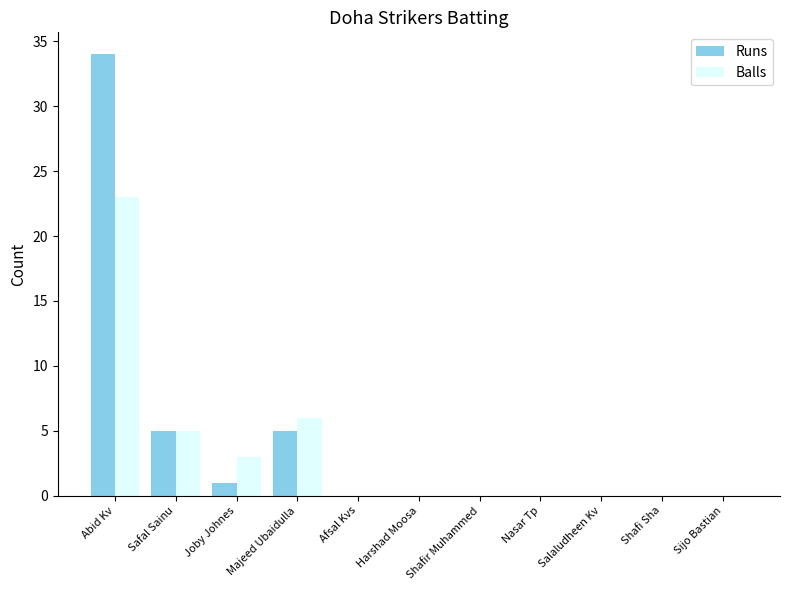

How many groups of bars are there?

11